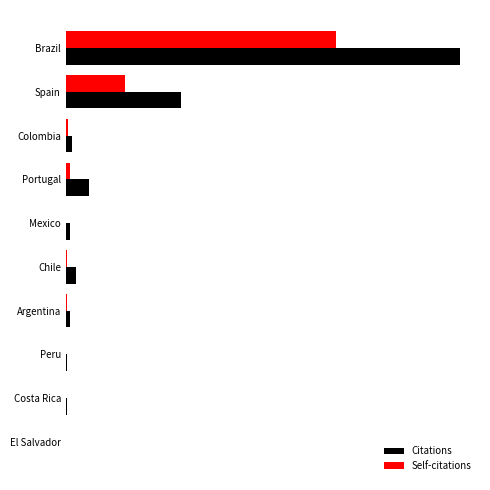

What are all the series names shown in the legend?

Citations, Self-citations